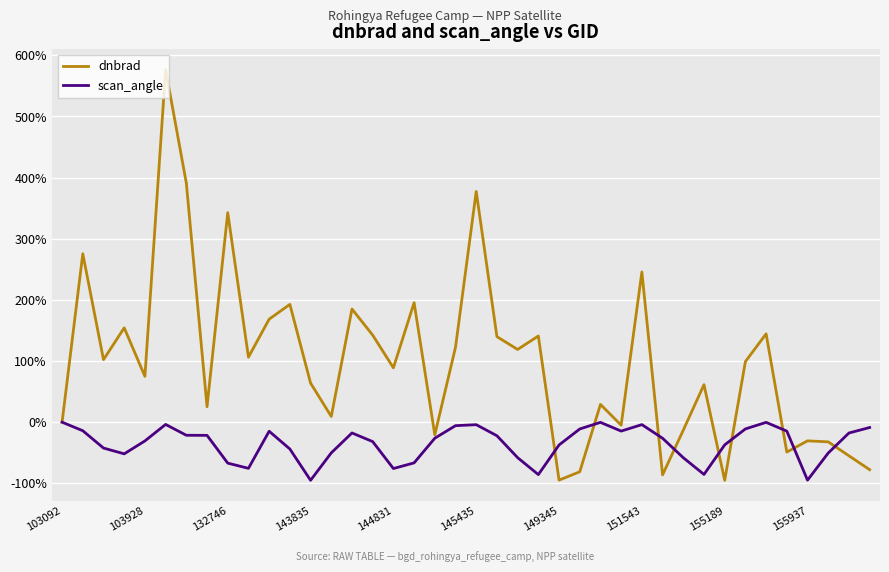

Which series has the largest range (max minus min)?

dnbrad